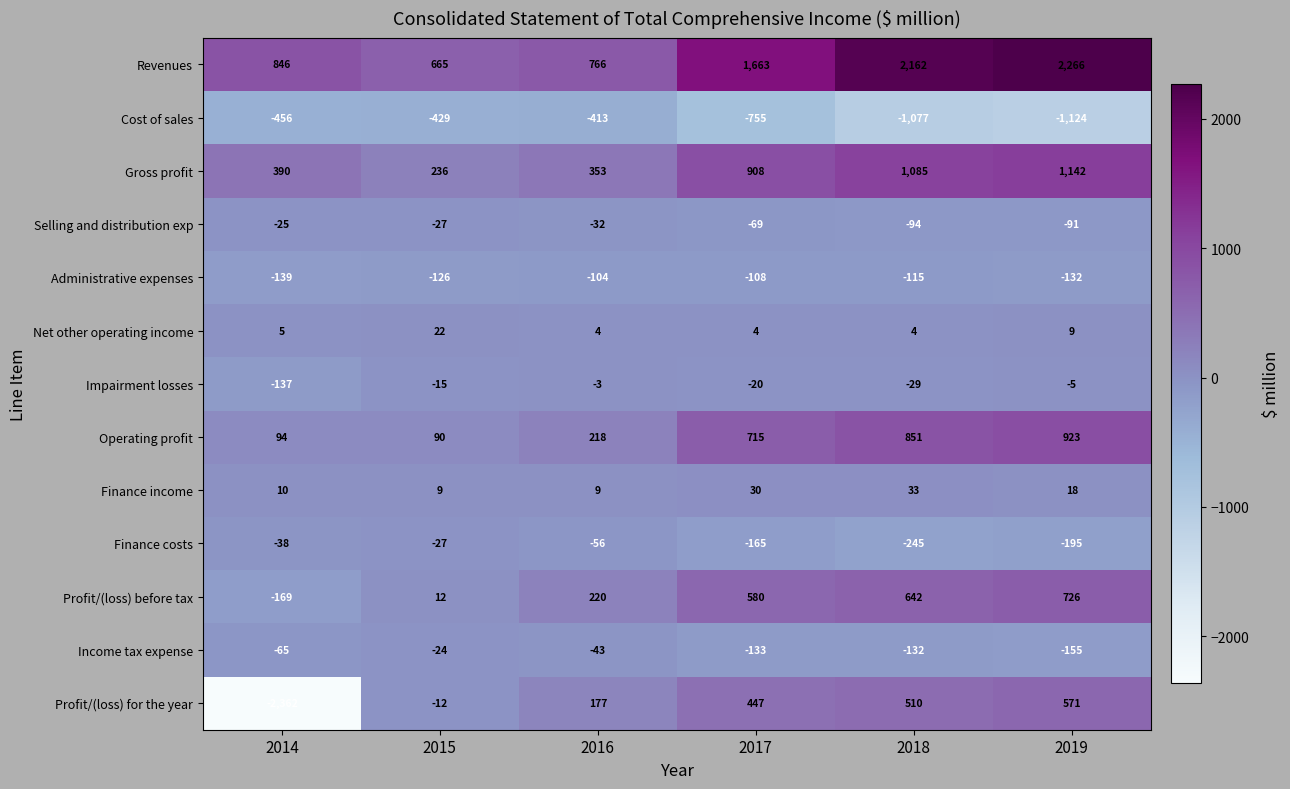

List the labels in order of Revenues value, largest first.

2019, 2018, 2017, 2014, 2016, 2015